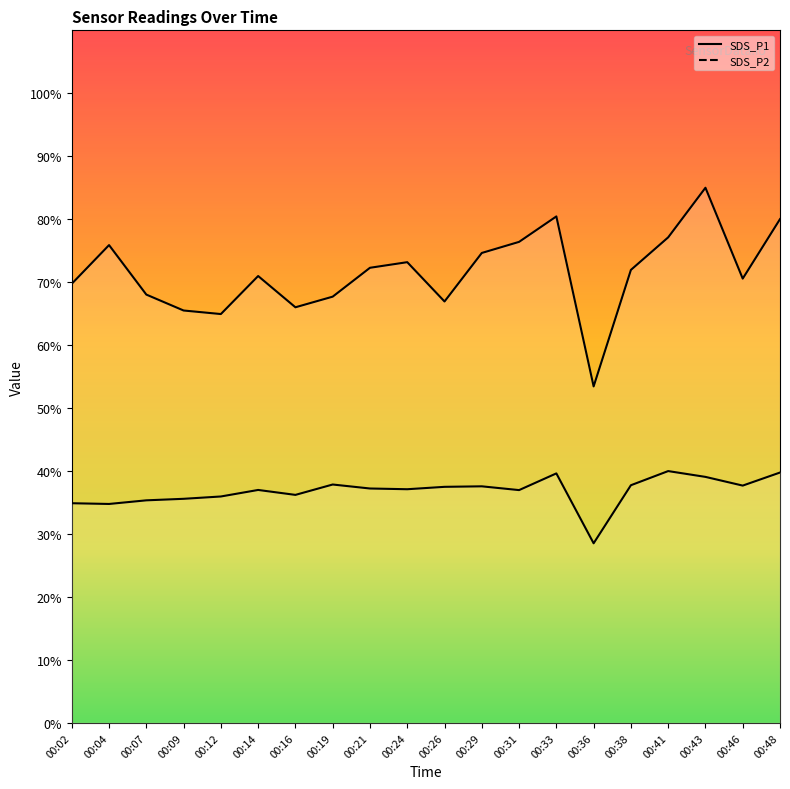

True or false: SDS_P2 has a value of 39.6 at 00:33.

True